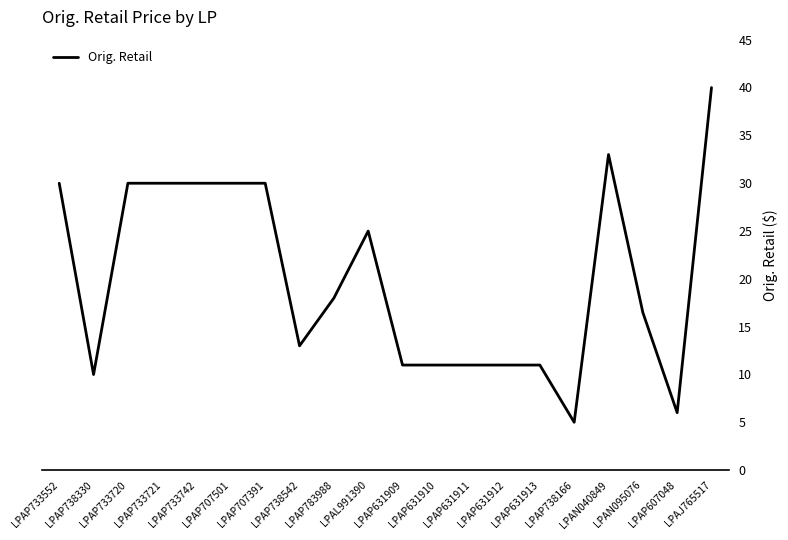

How many series are shown in this chart?

1